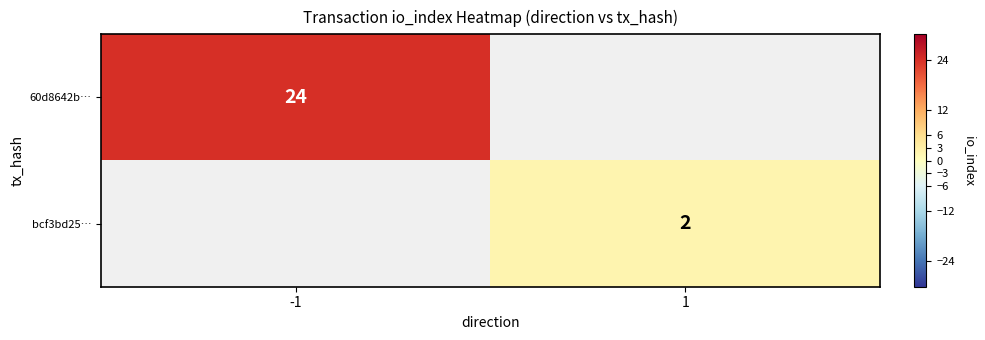

The value of bcf3bd25… at 1 is 1. True or false?

False